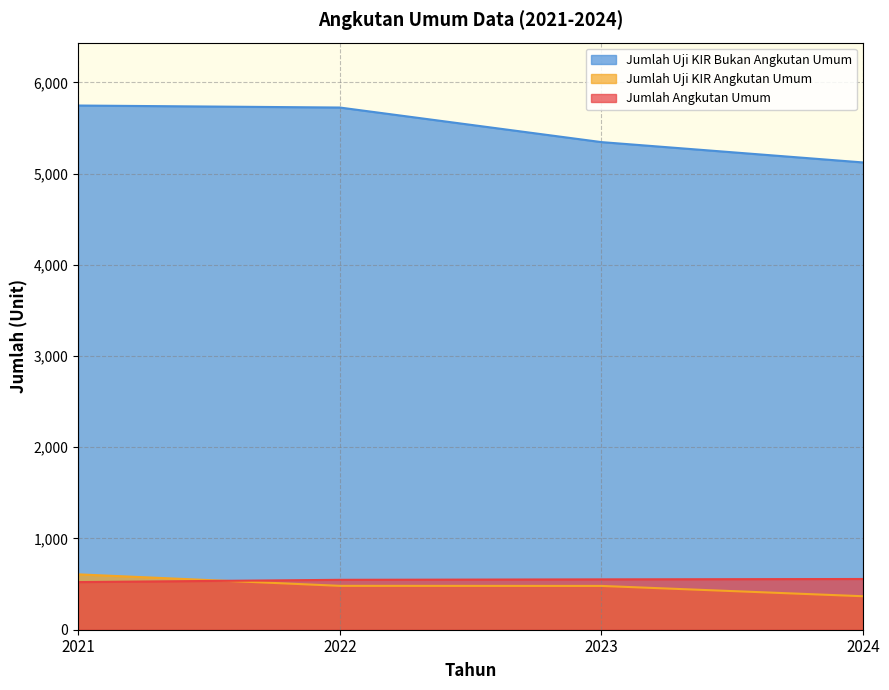

True or false: Jumlah Uji KIR Angkutan Umum has a value of 480 at 2023.

True